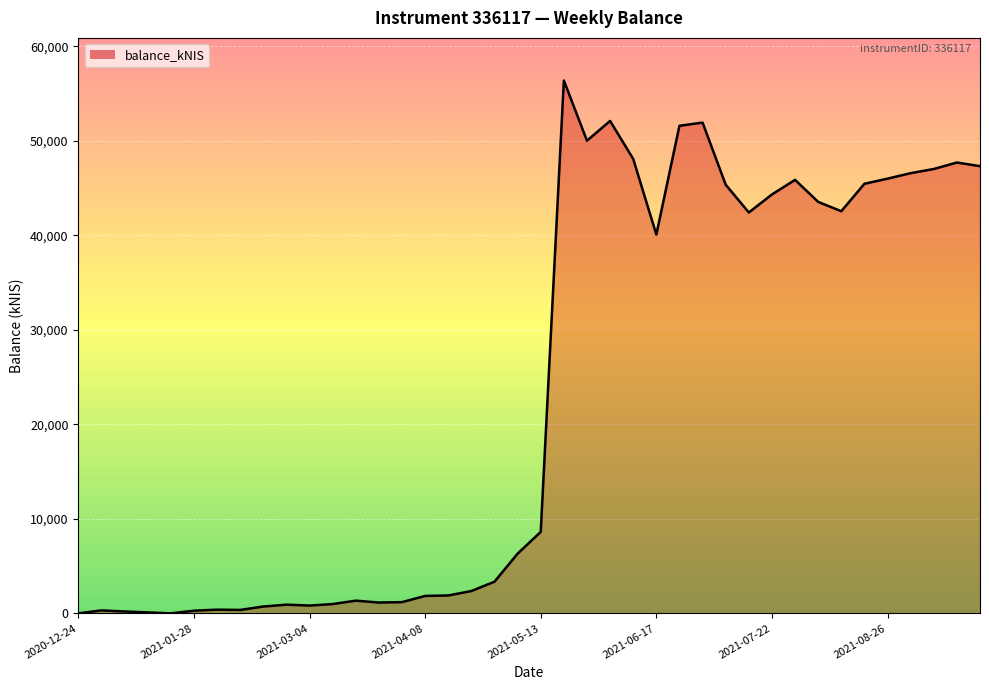

What is the maximum value shown in the chart?

56389.5